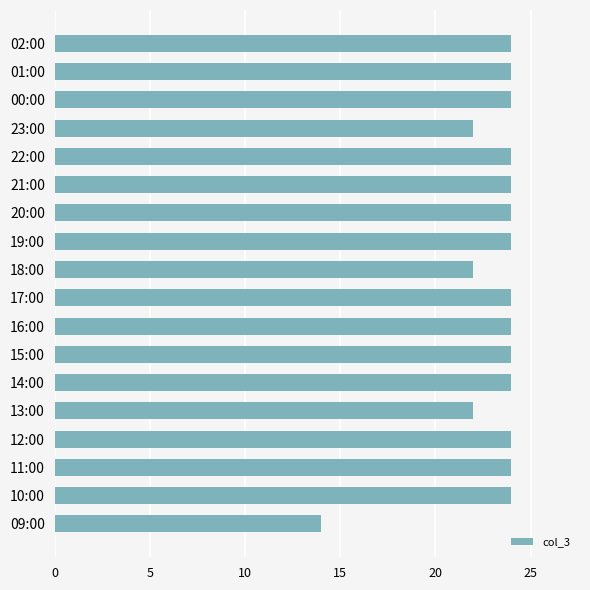

Read the value at 15:00, to the nearest 5.

25